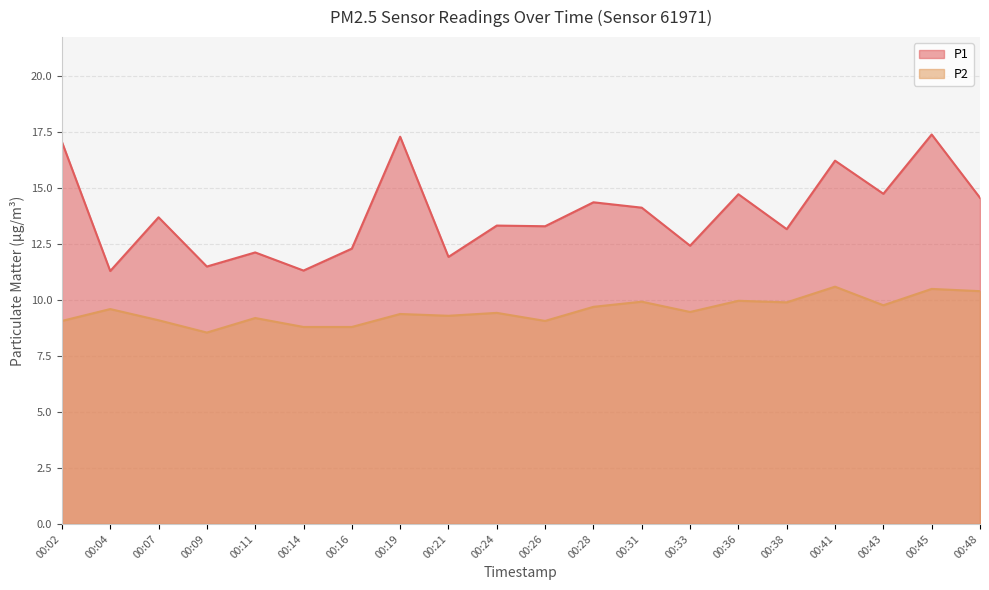

What is the total value across all series at 00:26?

22.4